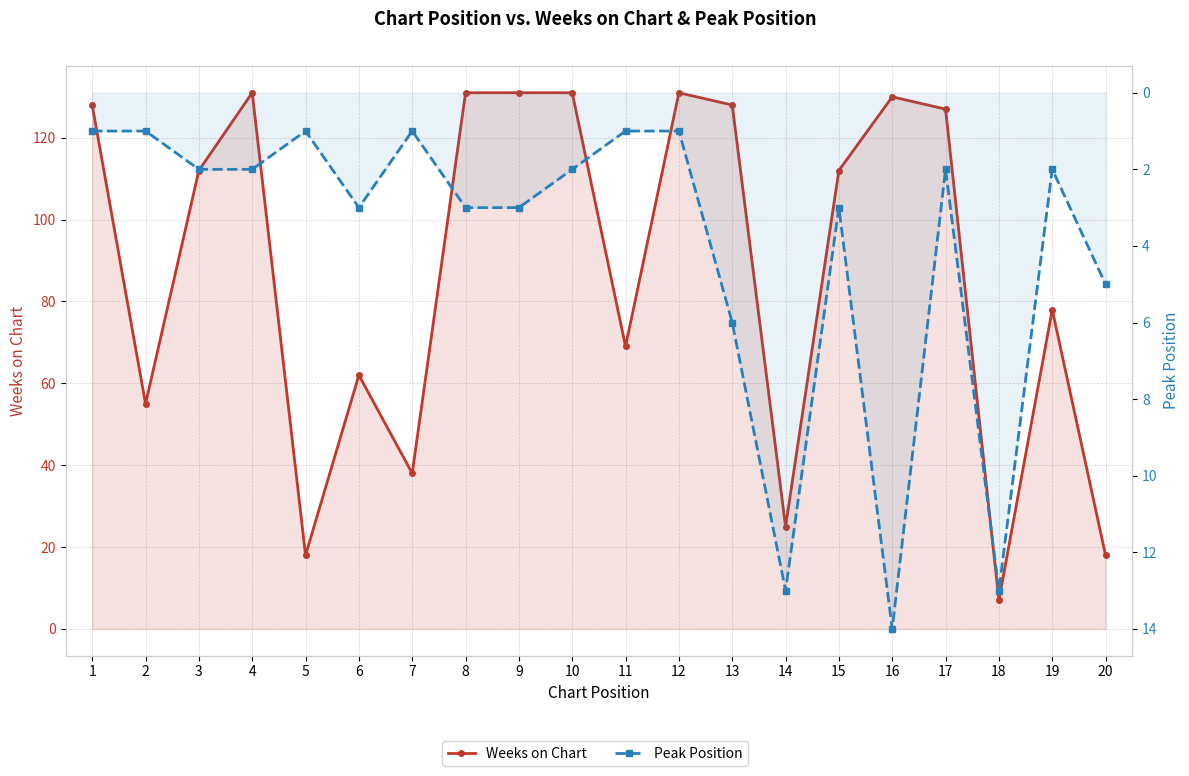

What is the minimum value shown in the chart?

1